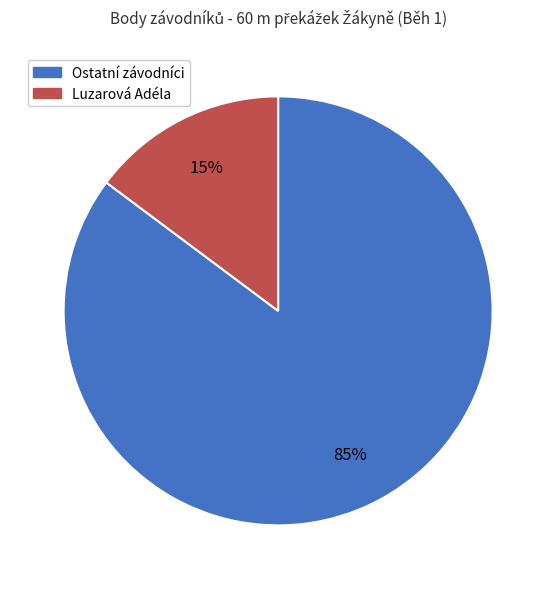

Does any single category account for the majority?

Yes